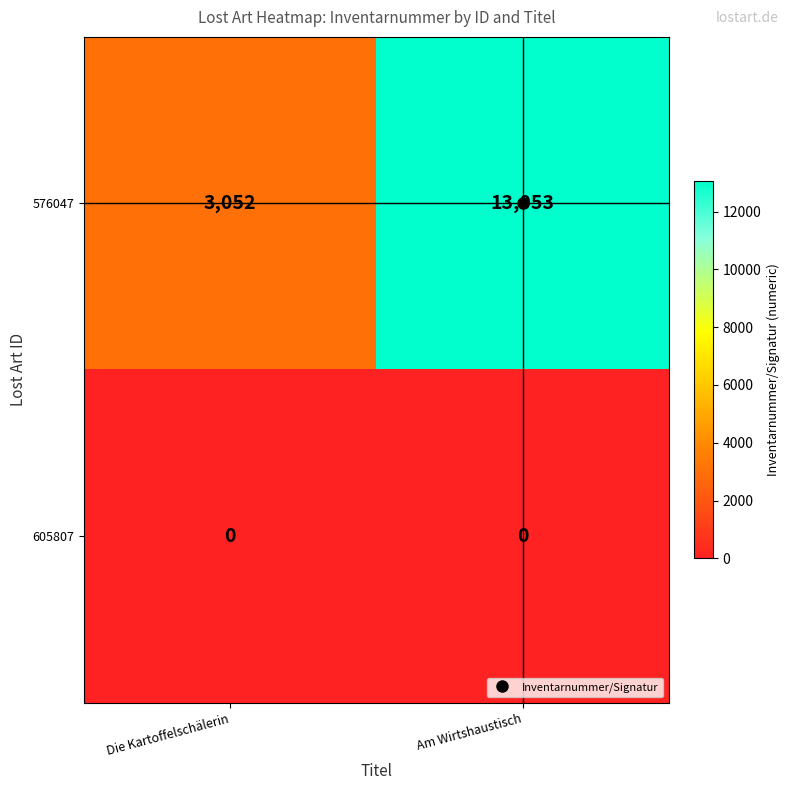

What is the greatest value displayed?

13053